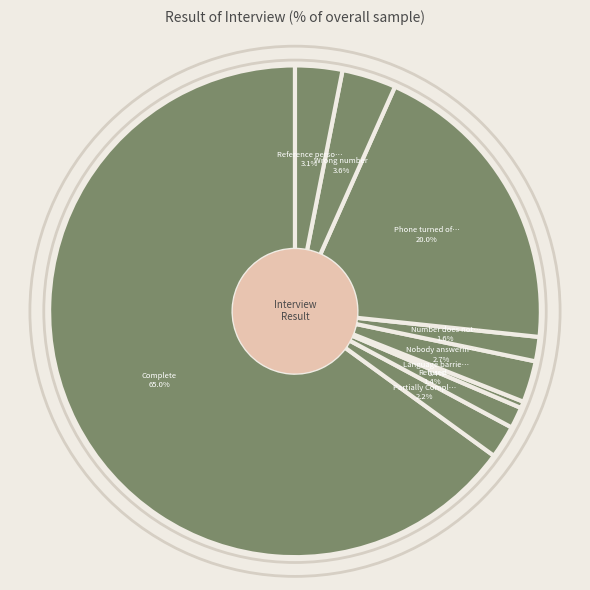

How many slices are in this pie chart?

9